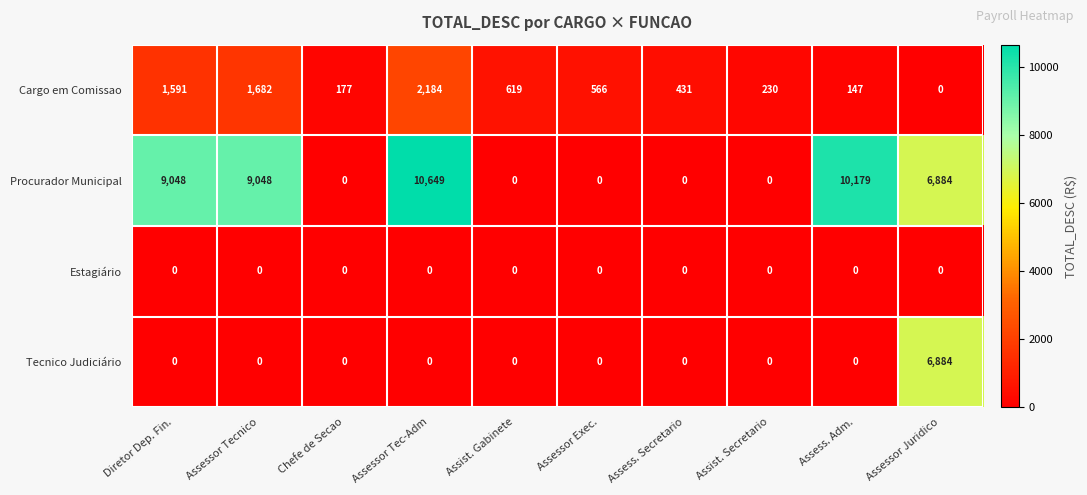

Where is Procurador Municipal nearest to the value 5324?

Assessor Juridico